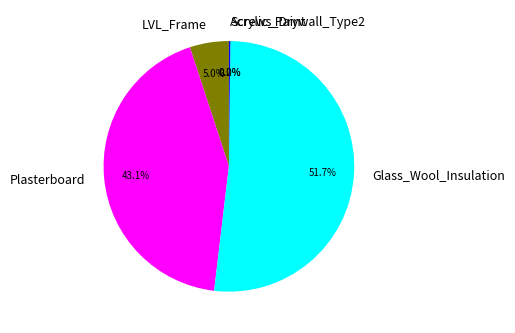

Which slice is the largest?

Glass_Wool_Insulation